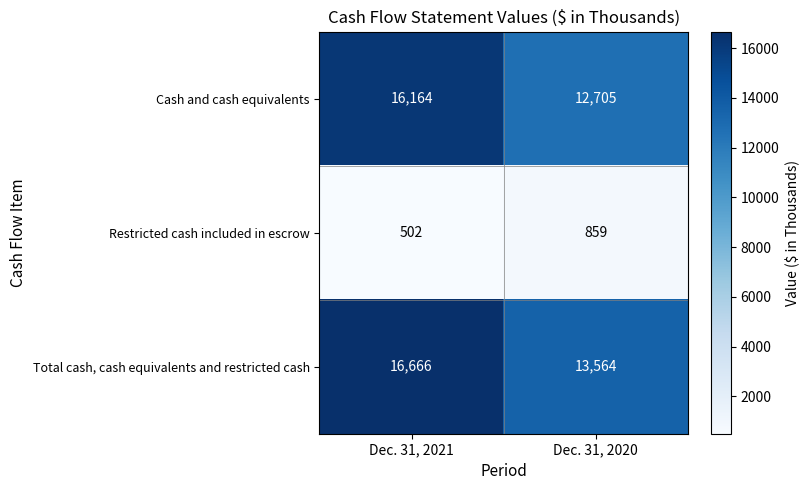

Is it true that Total cash, cash equivalents and restricted cash equals 16666 at Dec. 31, 2021?

True